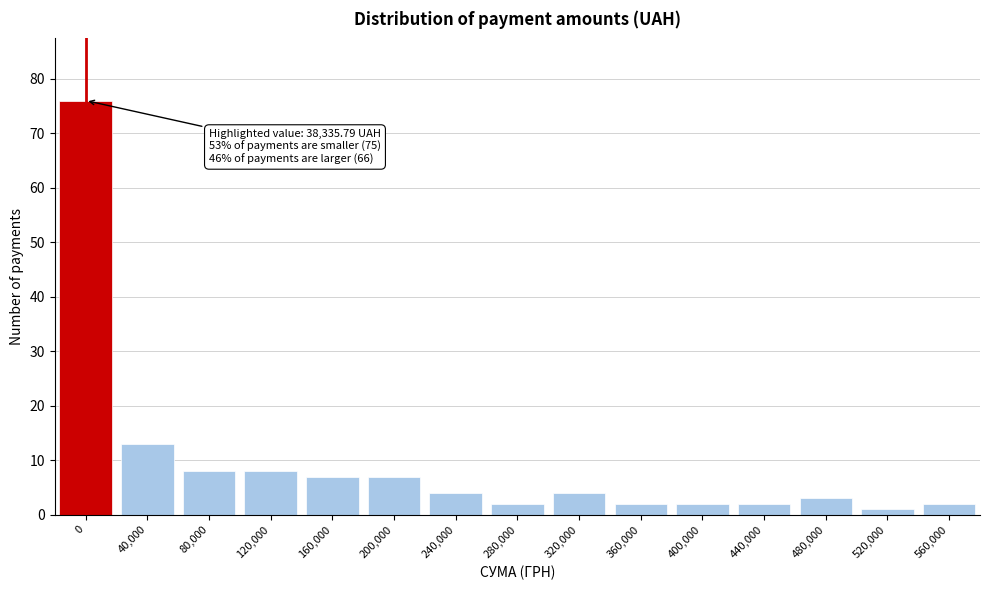

Reading right to left, list all the values displayed in this chart.

560,000=2	520,000=1	480,000=3	440,000=2	400,000=2	360,000=2	320,000=4	280,000=2	240,000=4	200,000=7	160,000=7	120,000=8	80,000=8	40,000=13	0=76